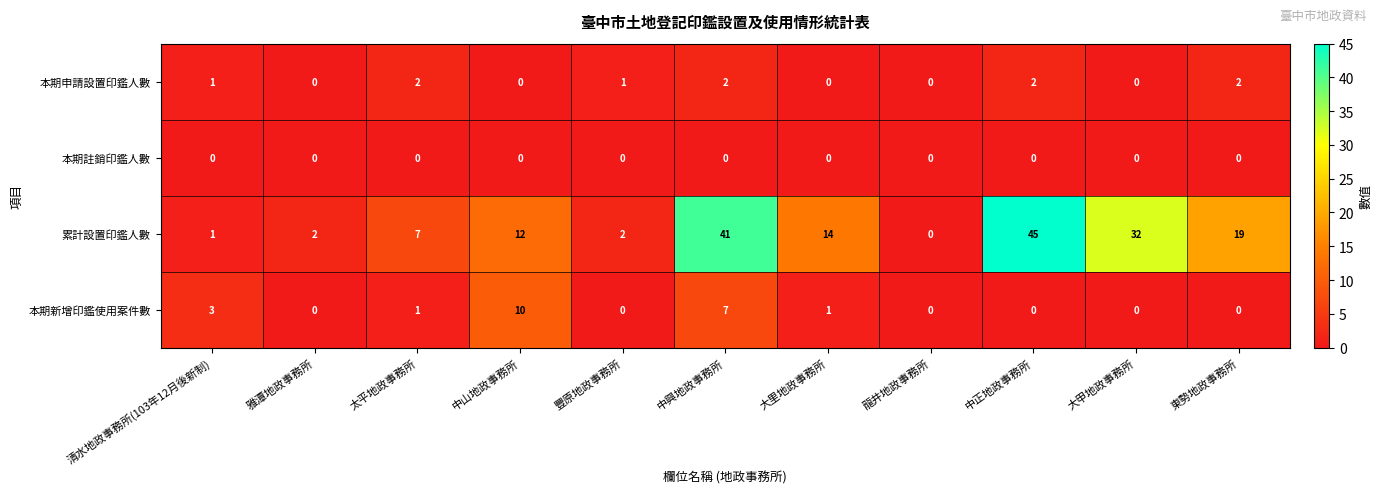

Which label corresponds to the largest value in the chart?

中正地政事務所